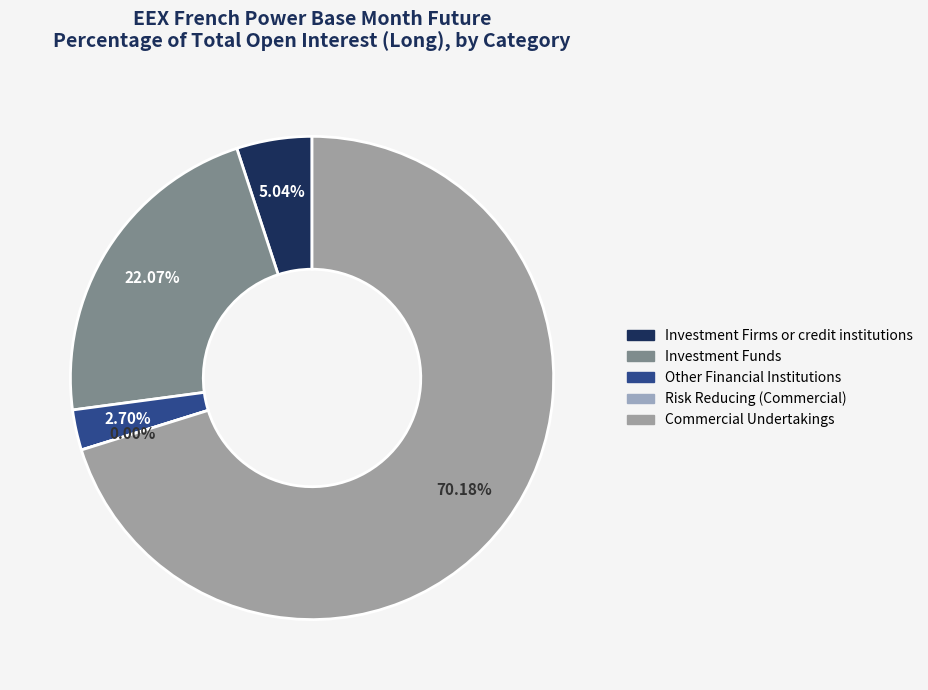

Count the number of slices in the pie.

5